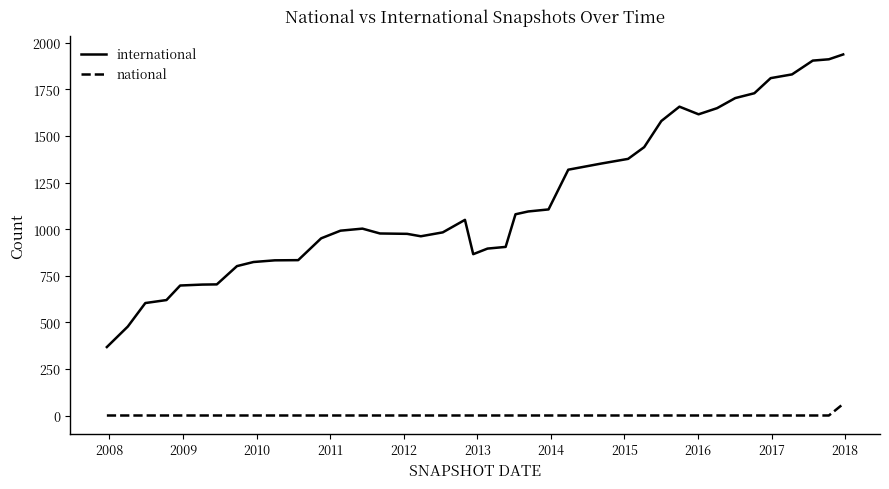

What is the maximum value for national?

63